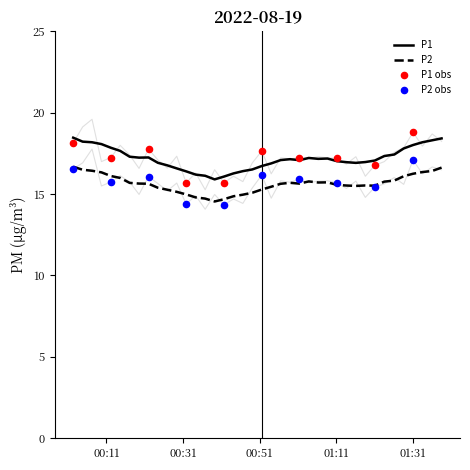

Which series reaches the maximum Y coordinate?

P1